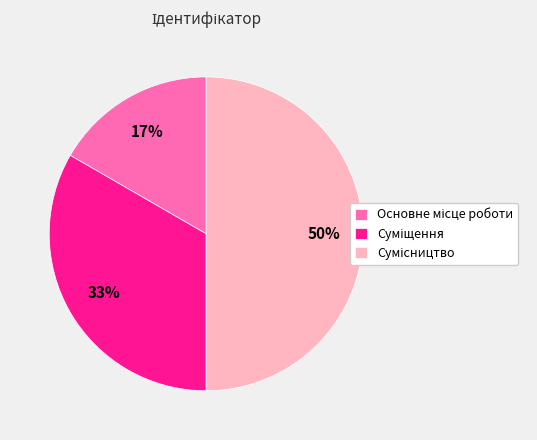

To the nearest percent, what is the difference between the largest and smallest slice percentages?

33%